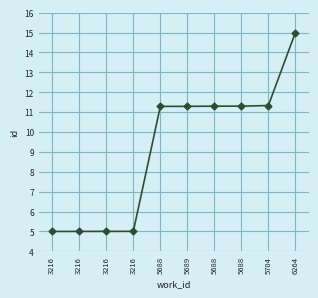

Approximately how many times larger is the value at 5688 compared to 3216?

2.3